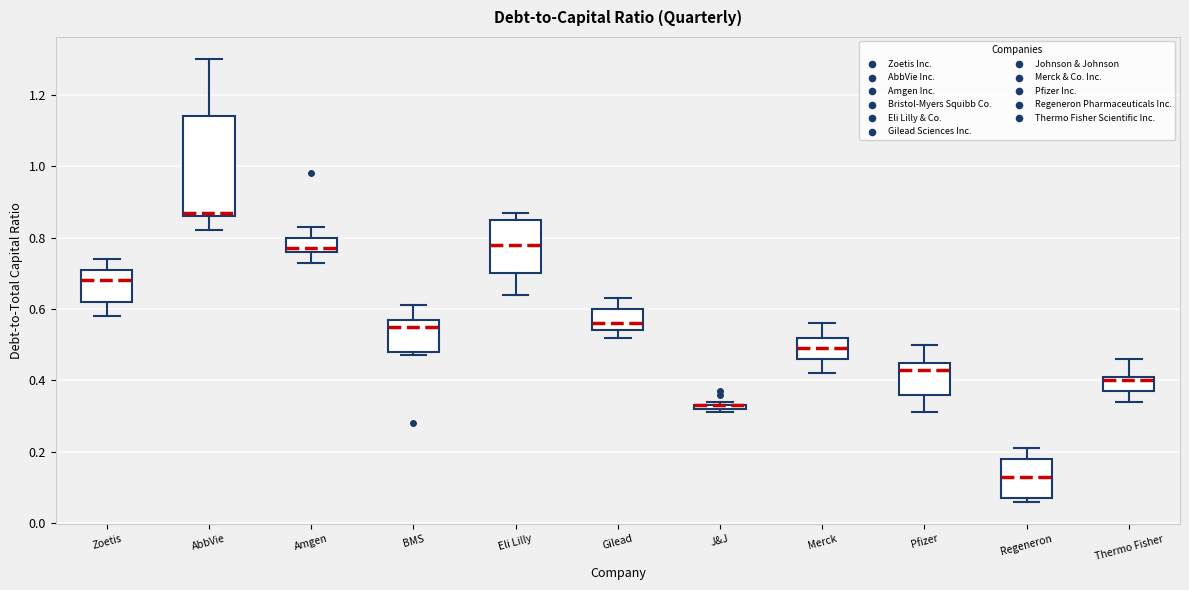

Comparing the boxes themselves (not the whiskers), which one is the tallest?

AbbVie